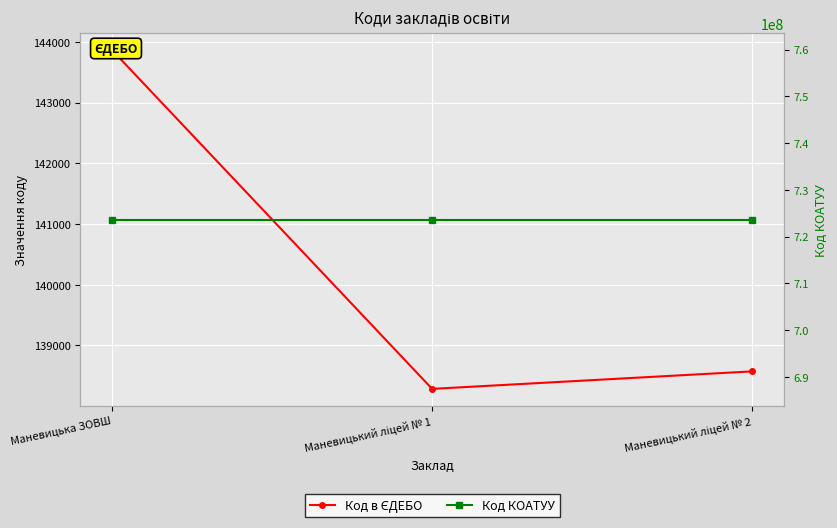

At which label is Код КОАТУУ closest to 723655100?

Маневицька ЗОВШ